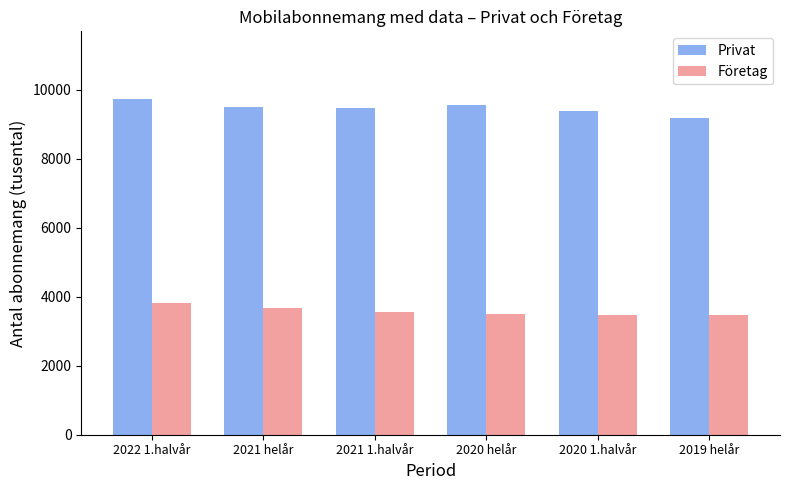

At how many categories does at least one series exceed 6426?

6